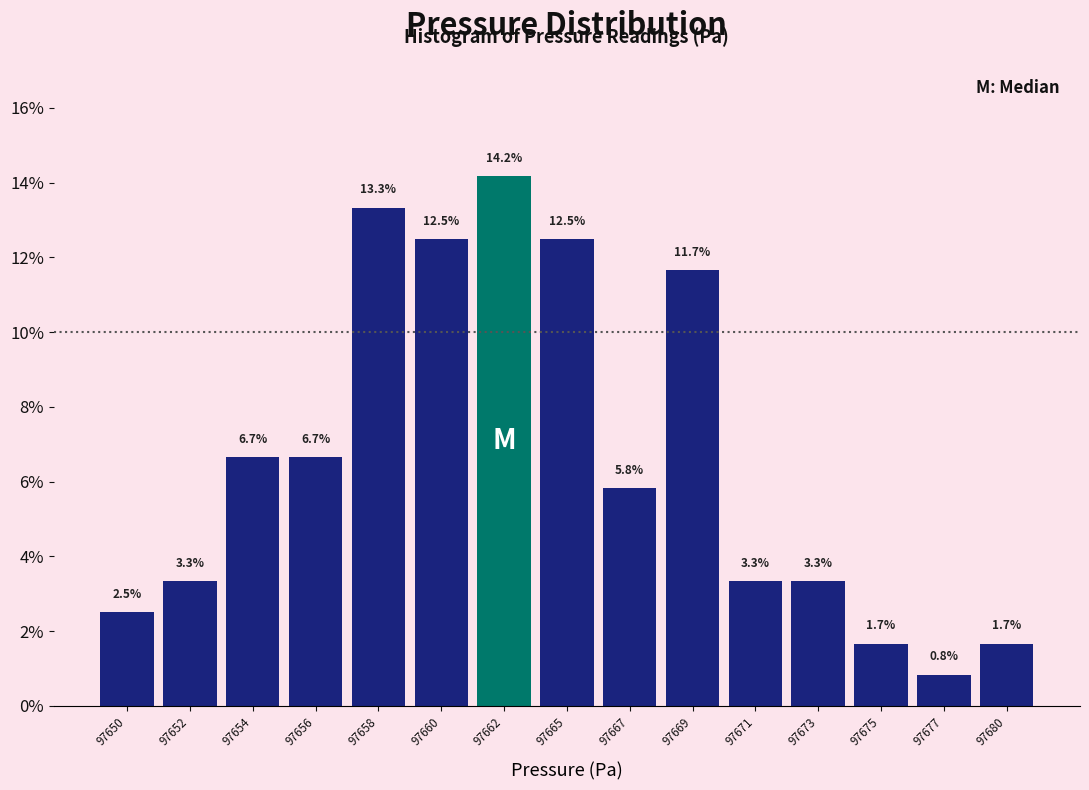

Reading right to left, what are all the values shown in this chart?

1.7	0.8	1.7	3.3	3.3	11.7	5.8	12.5	14.2	12.5	13.3	6.7	6.7	3.3	2.5